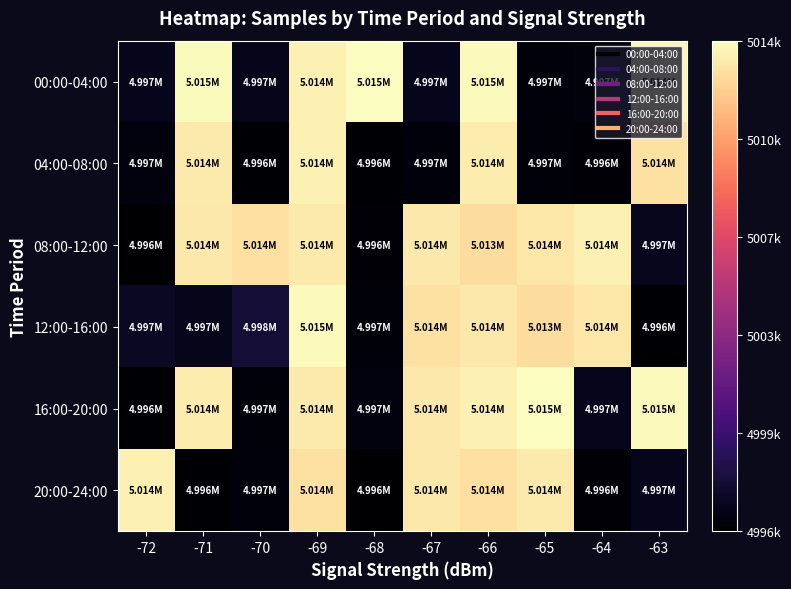

Reading right to left, extract all data points from this chart.

00:00-04:00: -63=5014350	-64=4996648	-65=4996573	-66=5014549	-67=4997146	-68=5014702	-69=5014248	-70=4997105	-71=5014565	-72=4997153
04:00-08:00: -63=5013564	-64=4996377	-65=4996530	-66=5014040	-67=4996575	-68=4996276	-69=5014203	-70=4996267	-71=5013957	-72=4996759
08:00-12:00: -63=4997215	-64=5014232	-65=5013831	-66=5013415	-67=5013874	-68=4996356	-69=5013942	-70=5013536	-71=5013840	-72=4996185
12:00-16:00: -63=4996267	-64=5013831	-65=5013415	-66=5013840	-67=5013564	-68=4996512	-69=5014526	-70=4998000	-71=4997110	-72=4997483
16:00-20:00: -63=5014549	-64=4997146	-65=5014702	-66=5014248	-67=5013874	-68=4996759	-69=5013957	-70=4996530	-71=5014040	-72=4996292
20:00-24:00: -63=4997153	-64=4996356	-65=5013942	-66=5013536	-67=5013840	-68=4996185	-69=5013564	-70=4996575	-71=4996276	-72=5014203